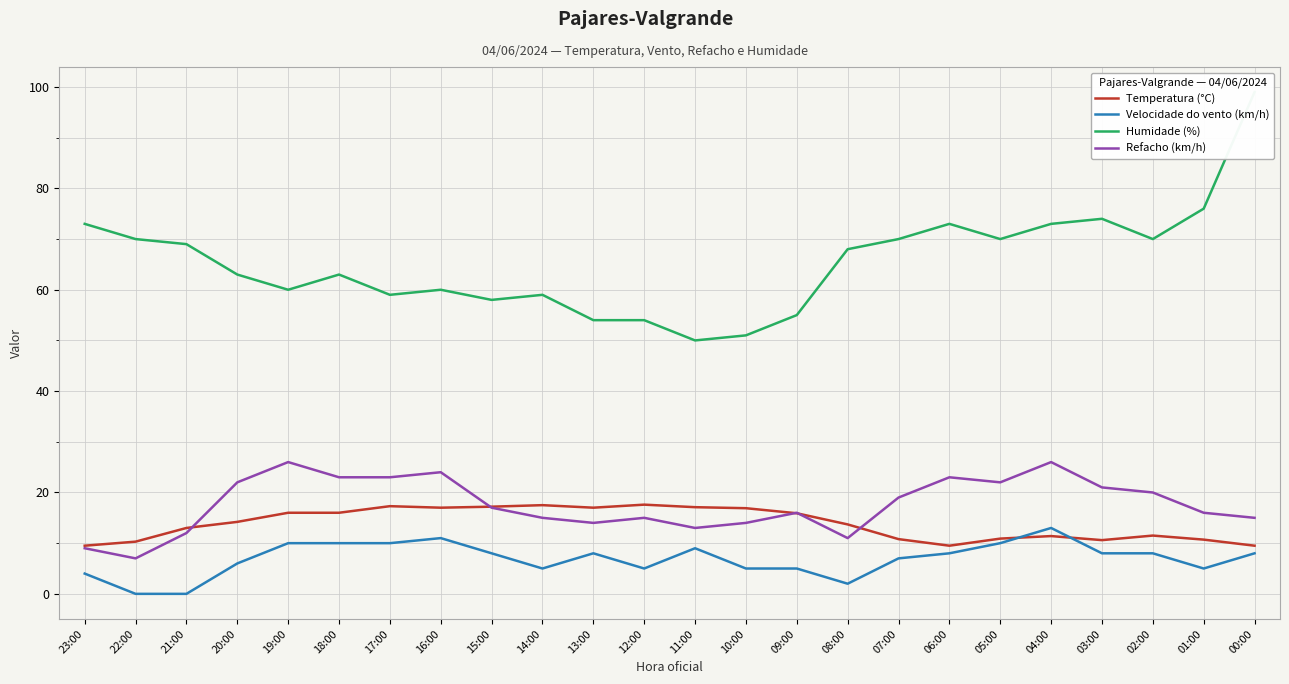

What is the maximum value shown in the chart?

99.0